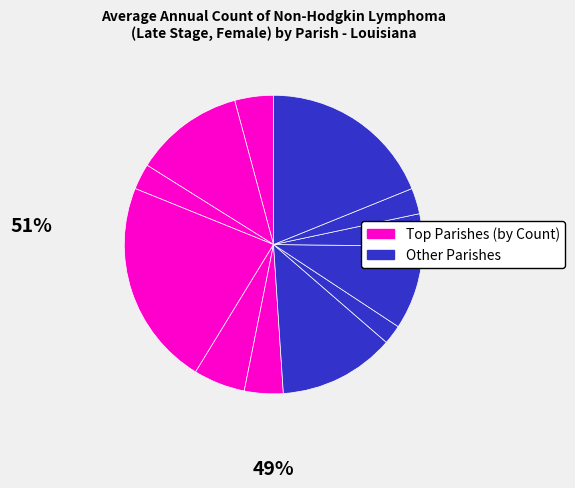

How many segments does this pie chart have?

12